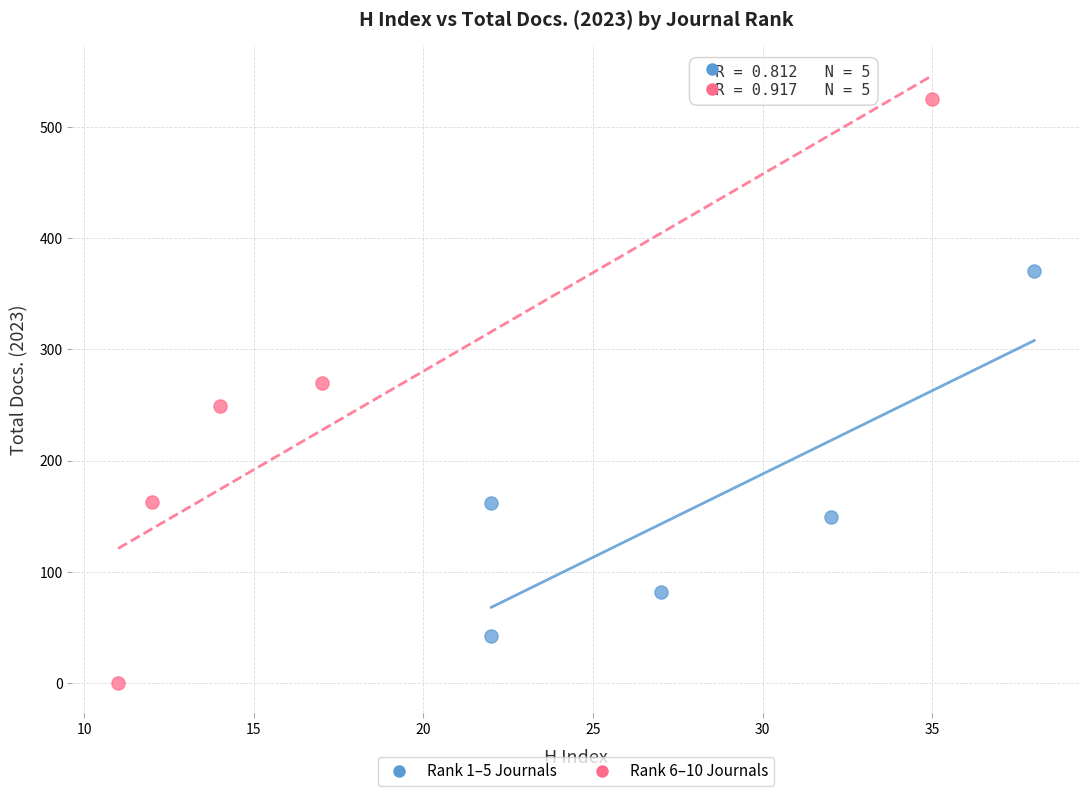

Which series contains the lowest Y value?

Rank 6–10 Journals